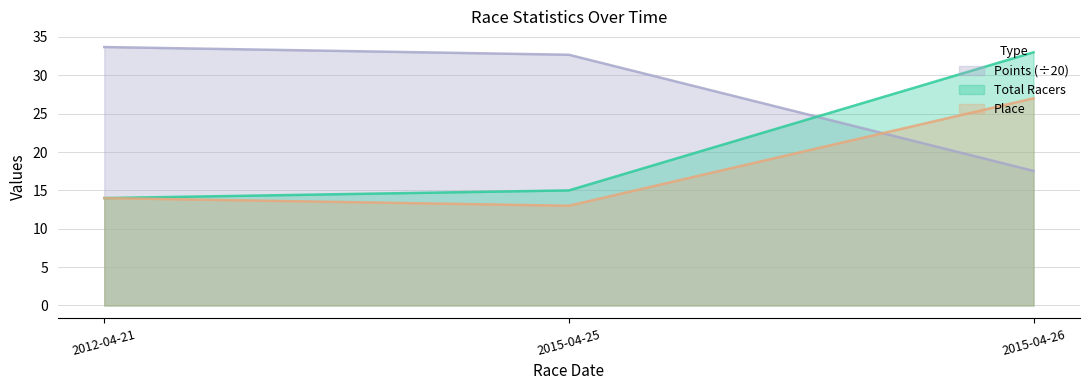

Which series changed the most between 2015-04-25 and 2015-04-26?

Total Racers